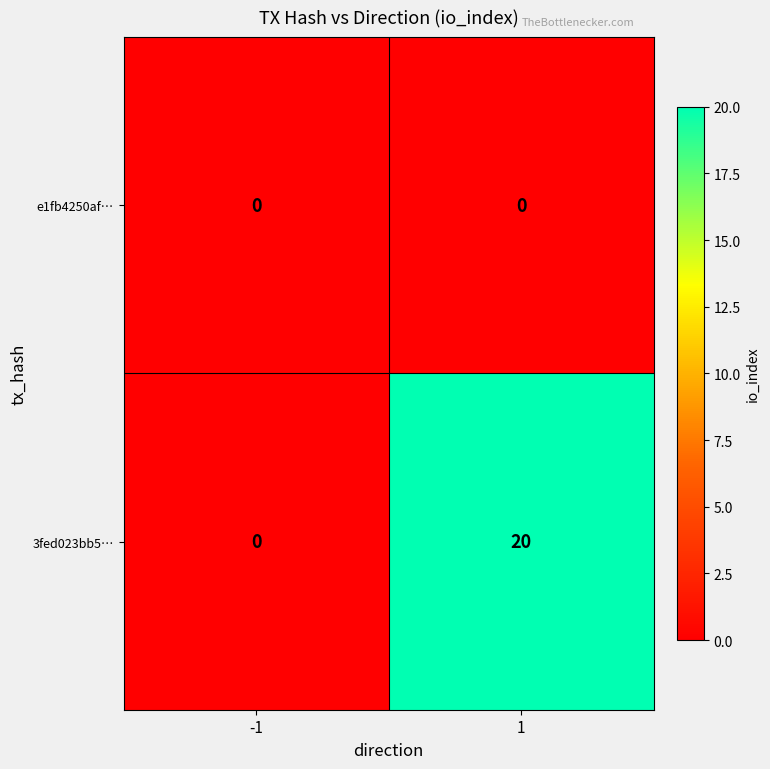

At how many categories does at least one series exceed 10?

1